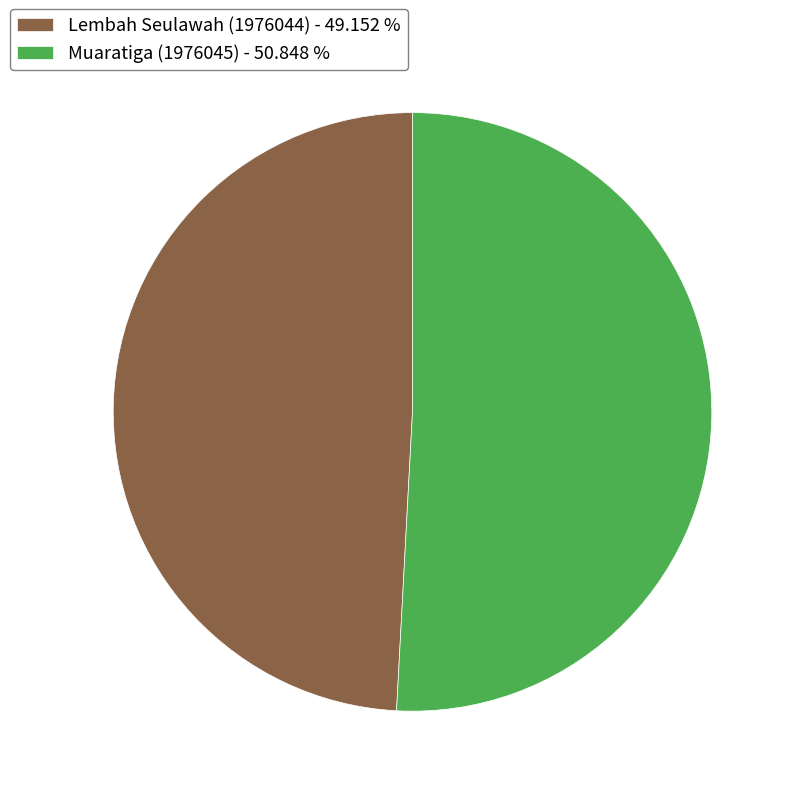

Is the sum of Lembah Seulawah (1976044) - 49.152 % and Muaratiga (1976045) - 50.848 % greater than half?

Yes